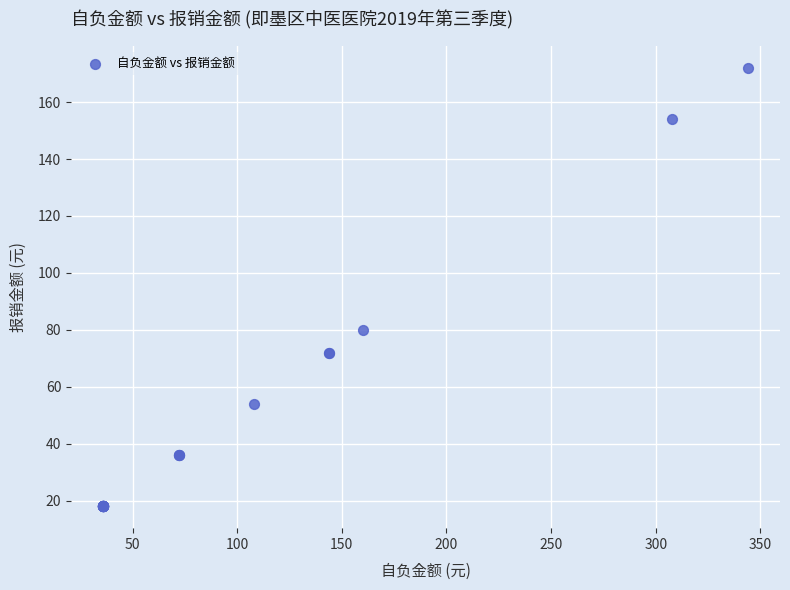

What Y value in the scatter plot is closest to 95?

80